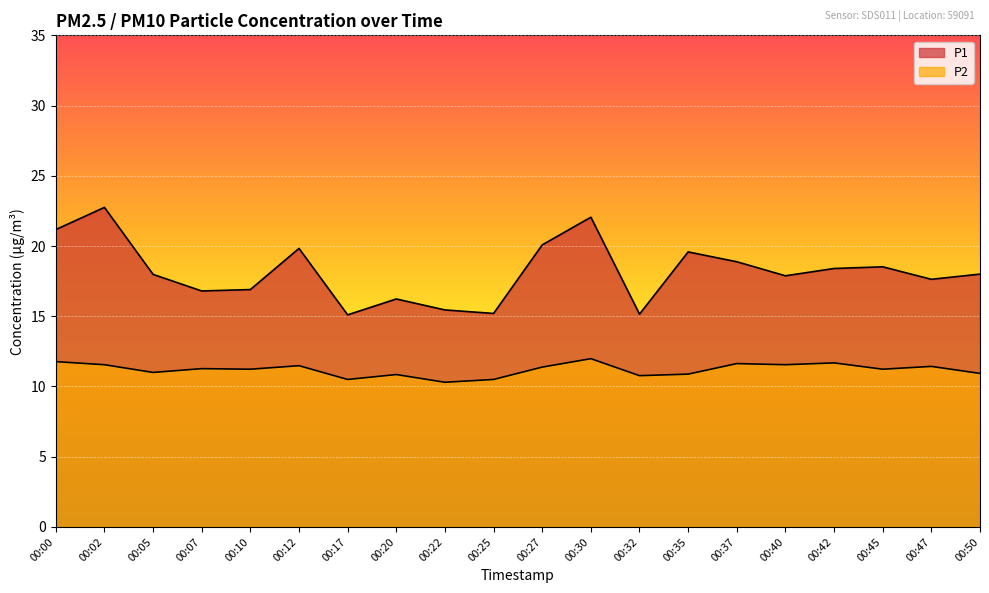

True or false: P2 has a value of 7.4 at 00:27.

False